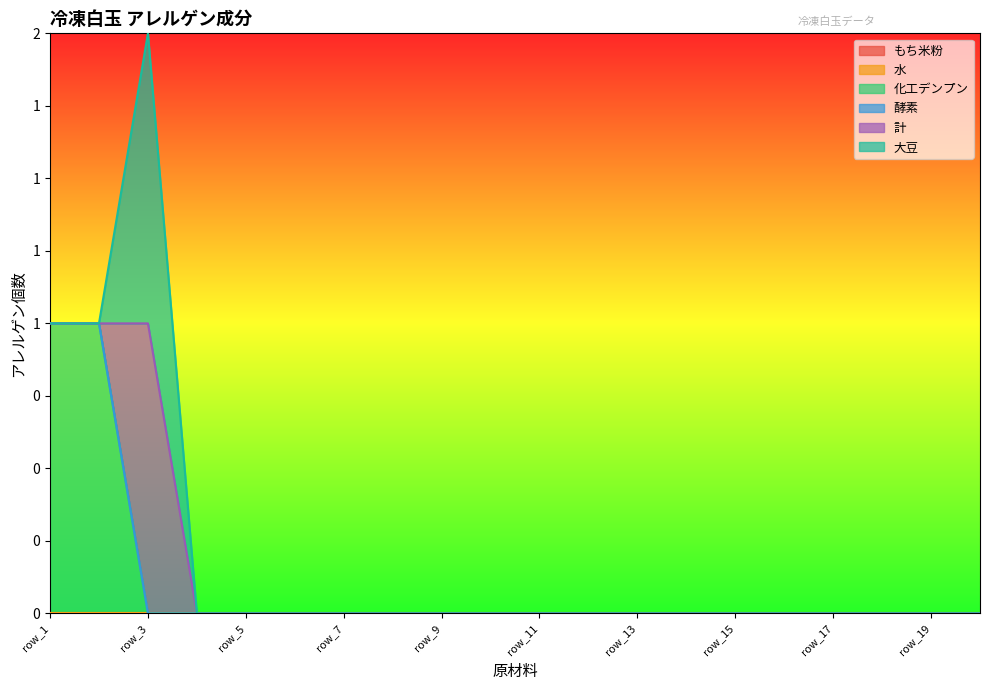

True or false: 計 and 水 intersect in this chart.

False